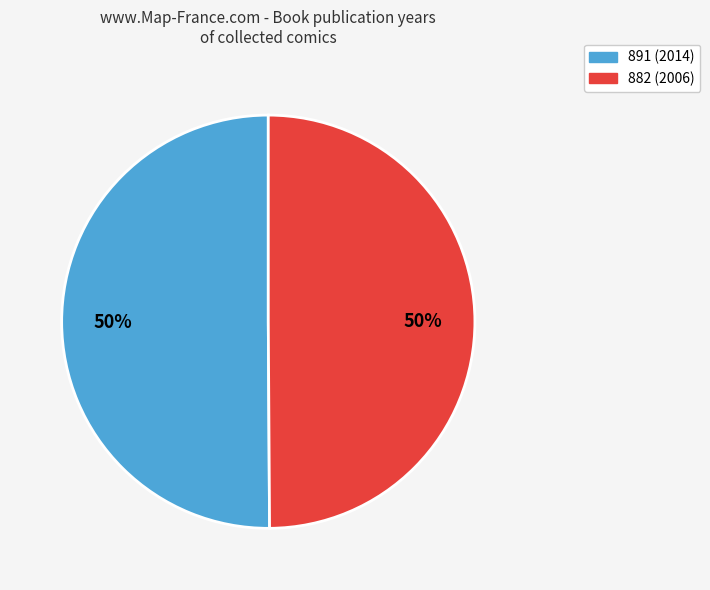

To the nearest percent, what portion does 891 (2014) represent?

50%